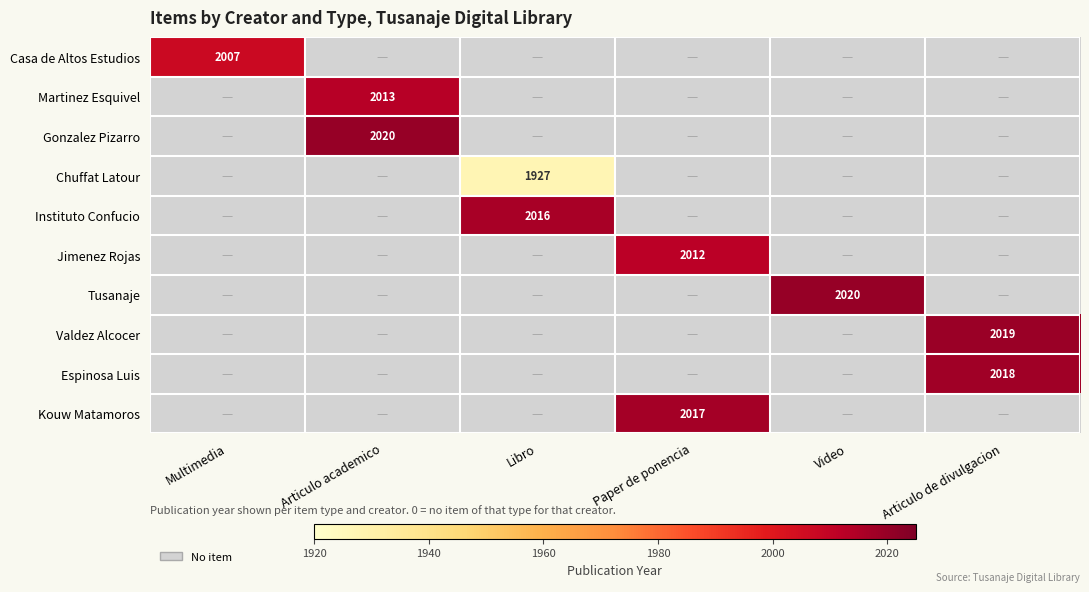

The value of Jimenez Rojas at Paper de ponencia is 2012. True or false?

True